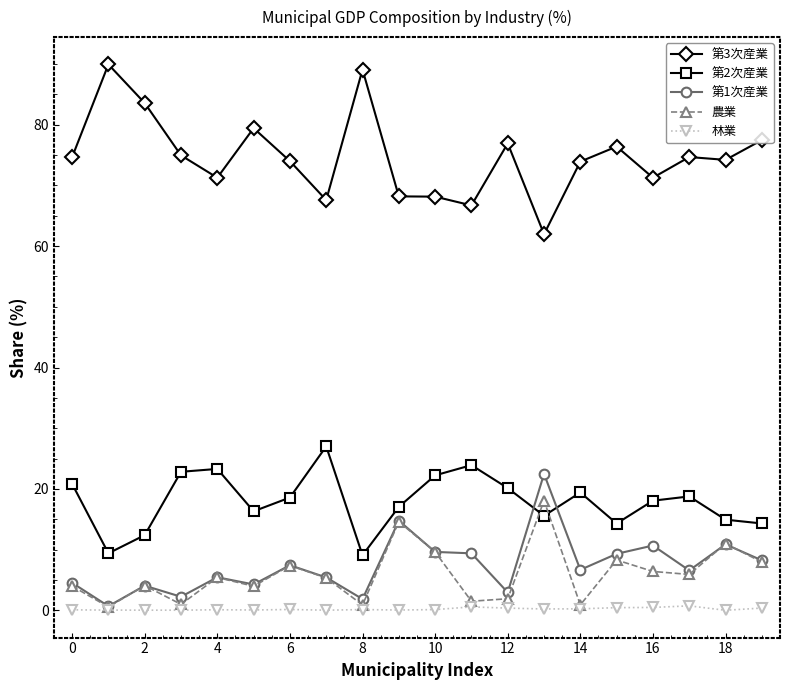

Which series has the largest total across all categories?

第3次産業